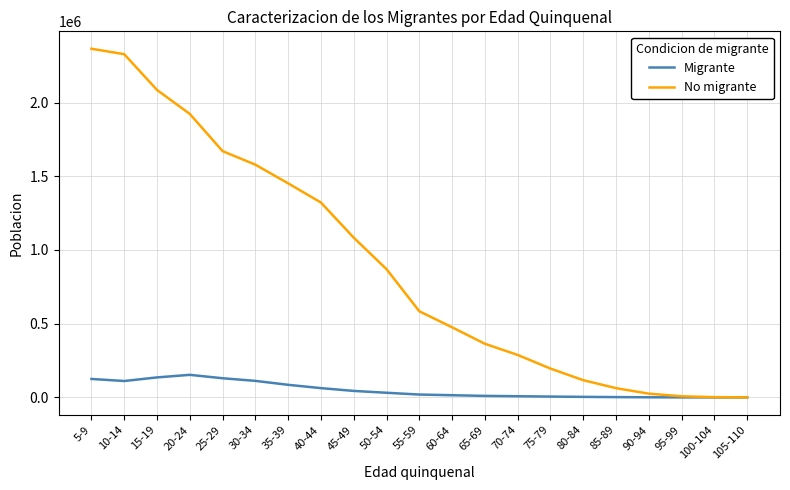

Between 15-19 and 75-79, which series saw the biggest shift?

No migrante